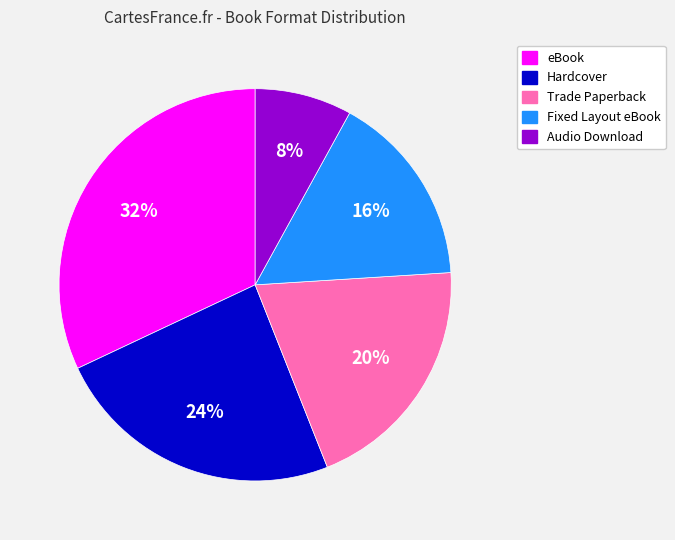

To the nearest percent, what is the difference between the largest and smallest slice percentages?

24%